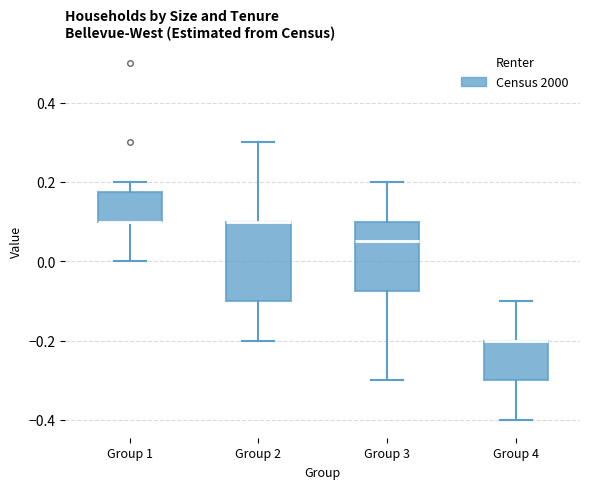

Where does the median line of the box for Group 3 sit on the y-axis? The values are not printed on the chart, so give them approximately, as read against the axis.

0.06